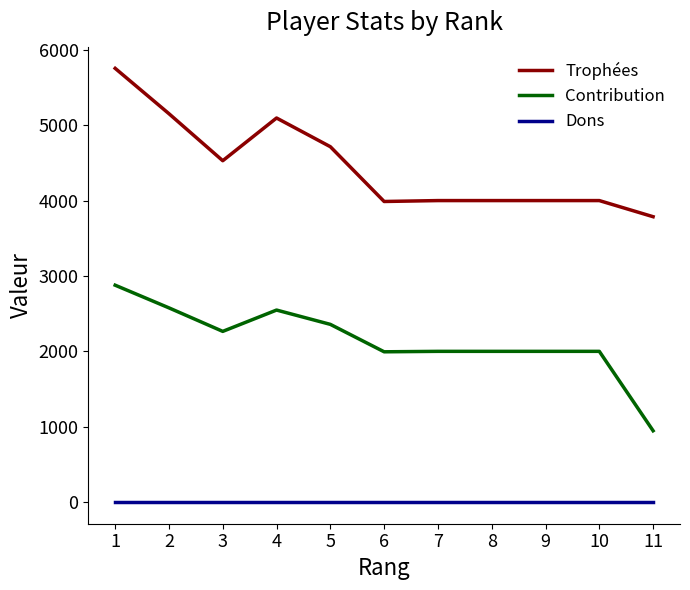

At how many categories does at least one series exceed 2781?

11